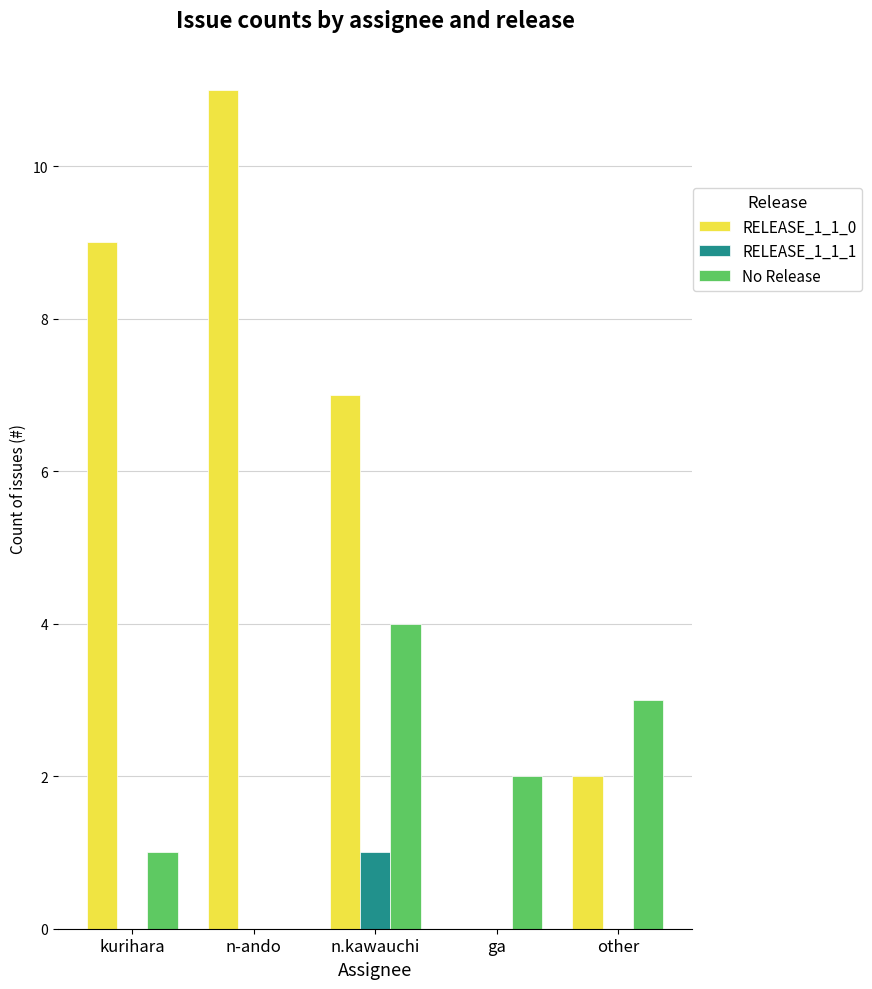

Is the value of RELEASE_1_1_0 at kurihara greater than the value of No Release at kurihara?

Yes